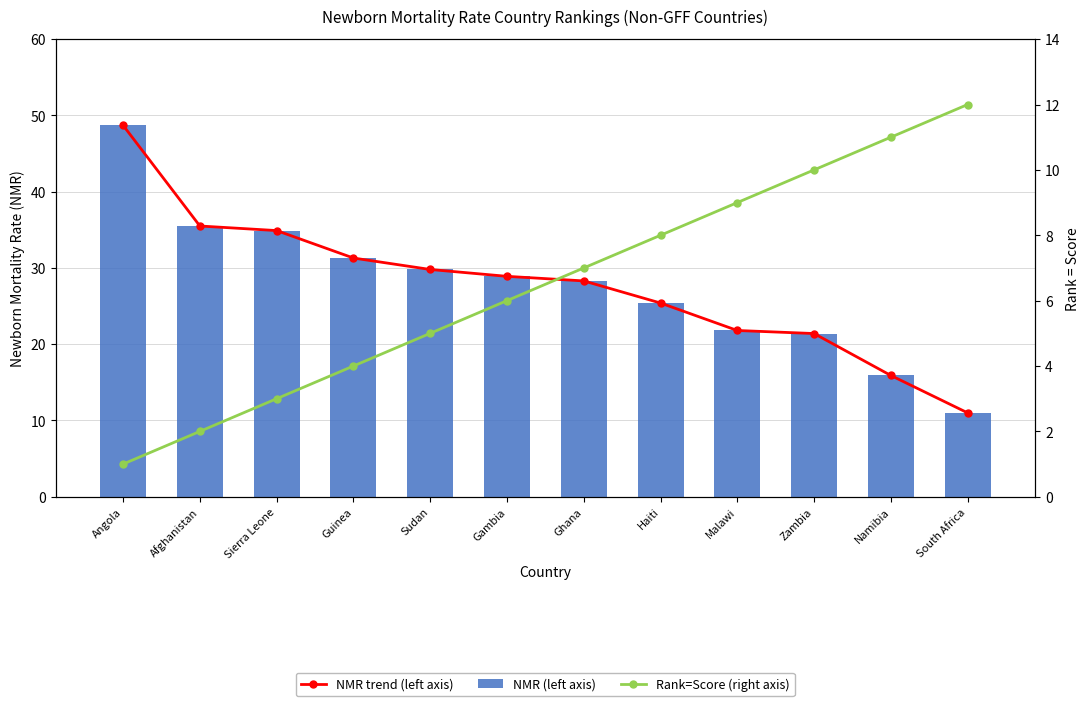

What is the difference between the second highest and second lowest values in the NMR (left axis) series?

19.6